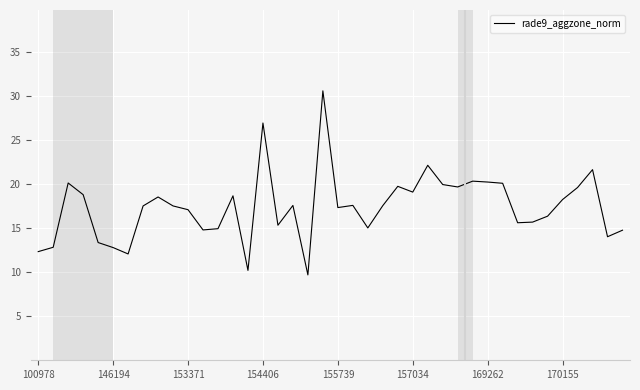

What is the difference between the maximum and minimum values?

20.9